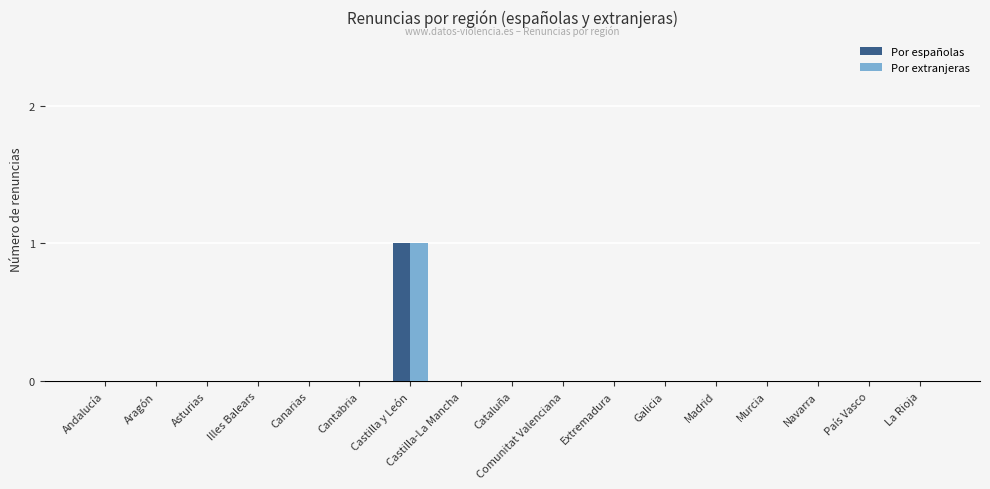

Is the value of Por extranjeras at Navarra greater than the value of Por españolas at Castilla y León?

No